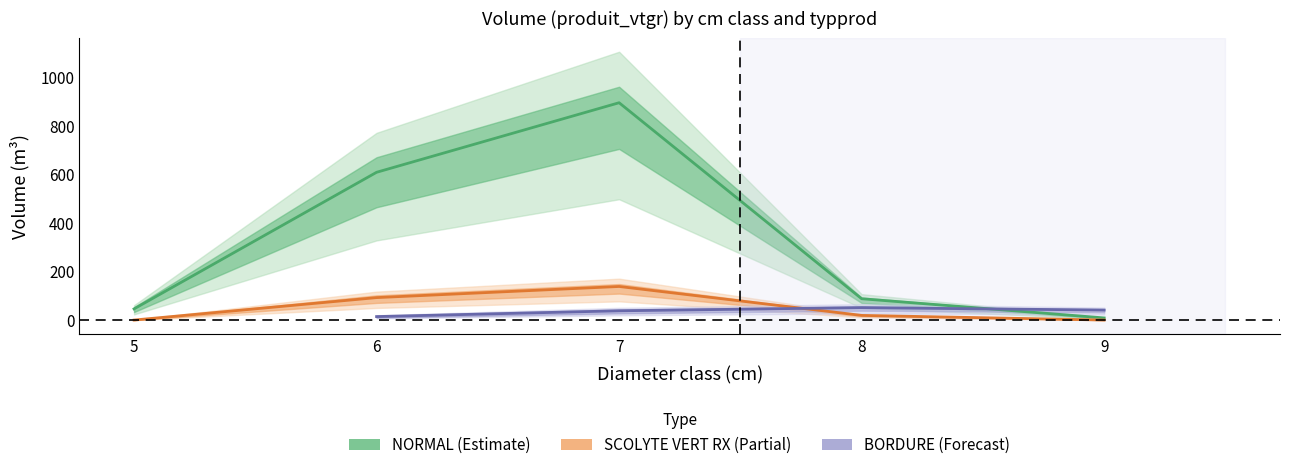

At which category does the chart reach its minimum across all series?

5